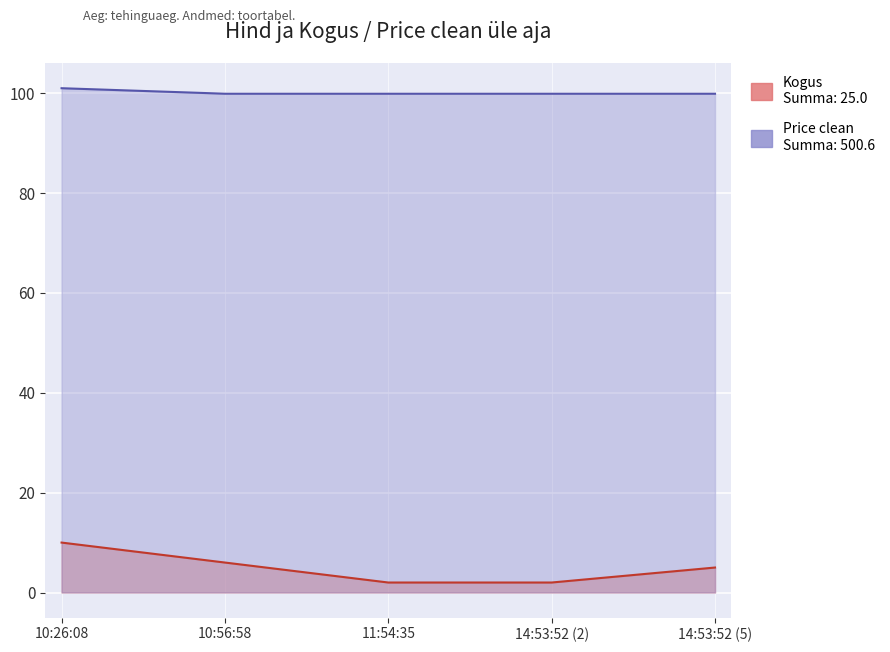

Which label corresponds to the largest value in the chart?

10:26:08